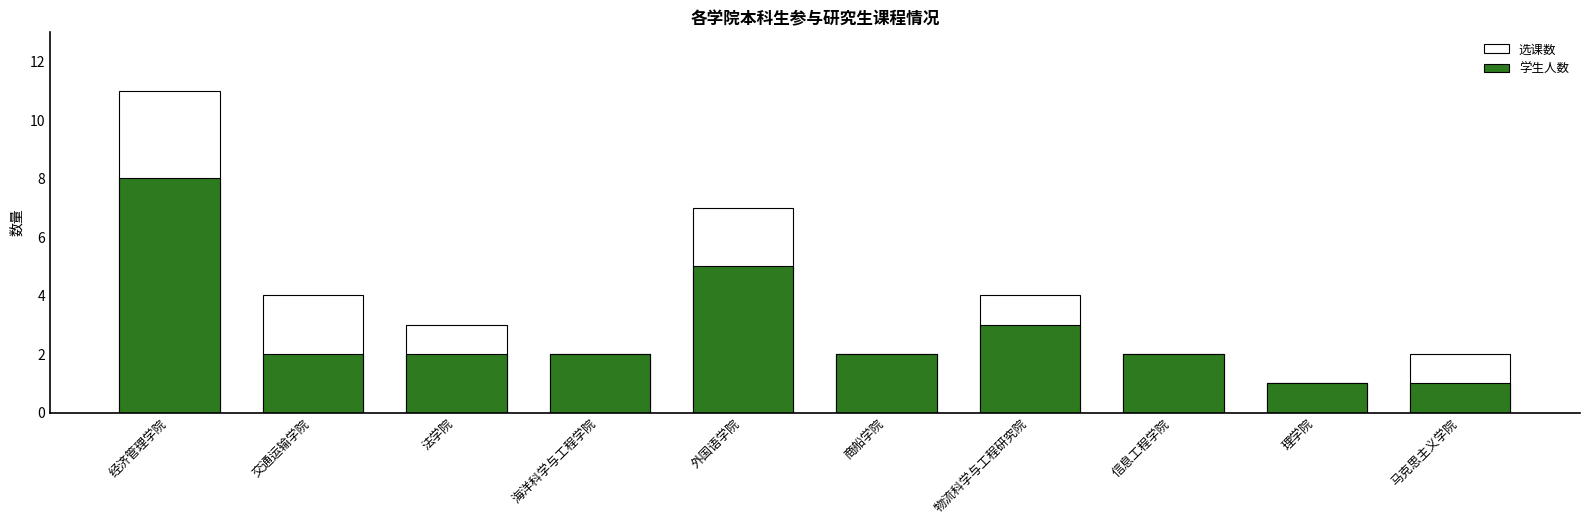

Reading right to left, list all the values displayed in this chart.

选课数: 2	1	2	4	2	7	2	3	4	11
学生人数: 1	1	2	3	2	5	2	2	2	8